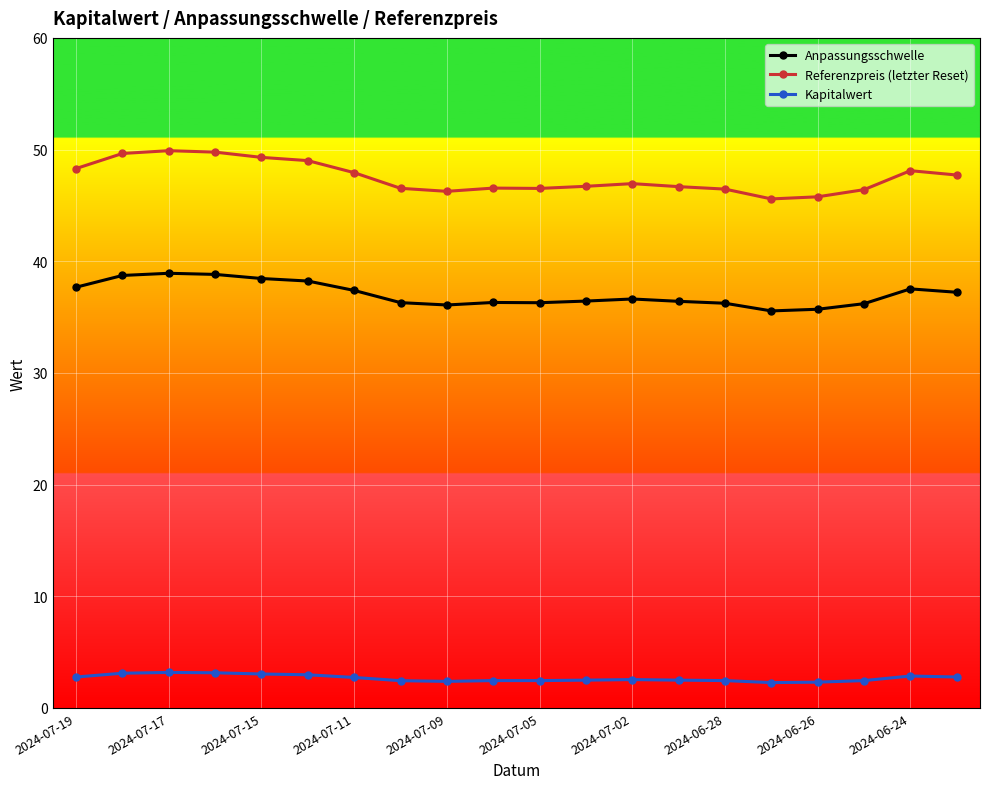

True or false: Kapitalwert and Referenzpreis (letzter Reset) cross at least once.

False